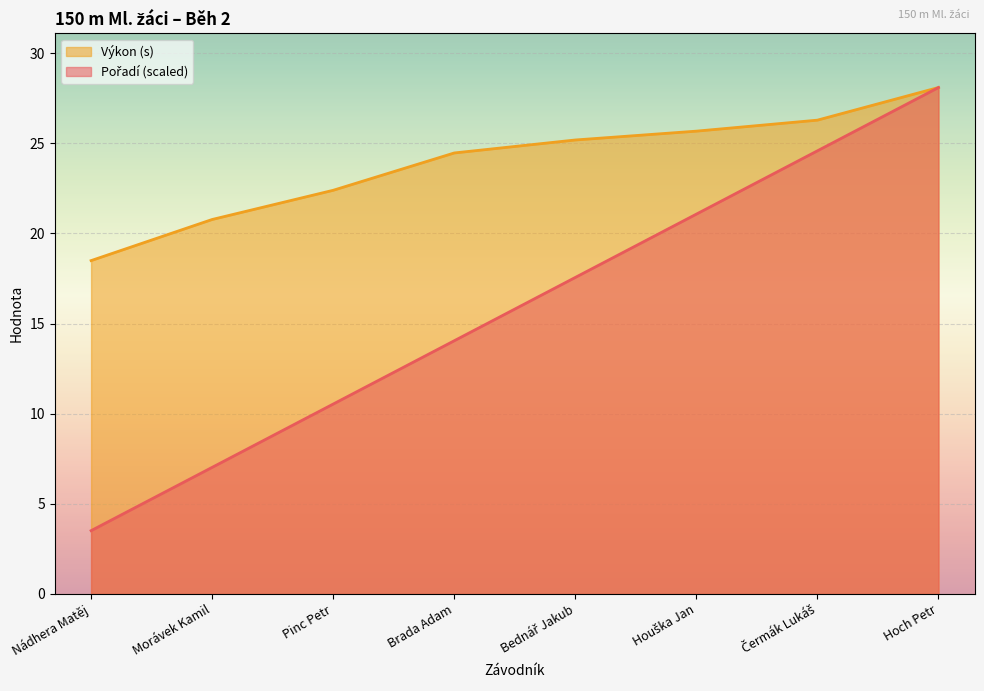

What is the value of the Výkon point at the 1st from the left?

18.5